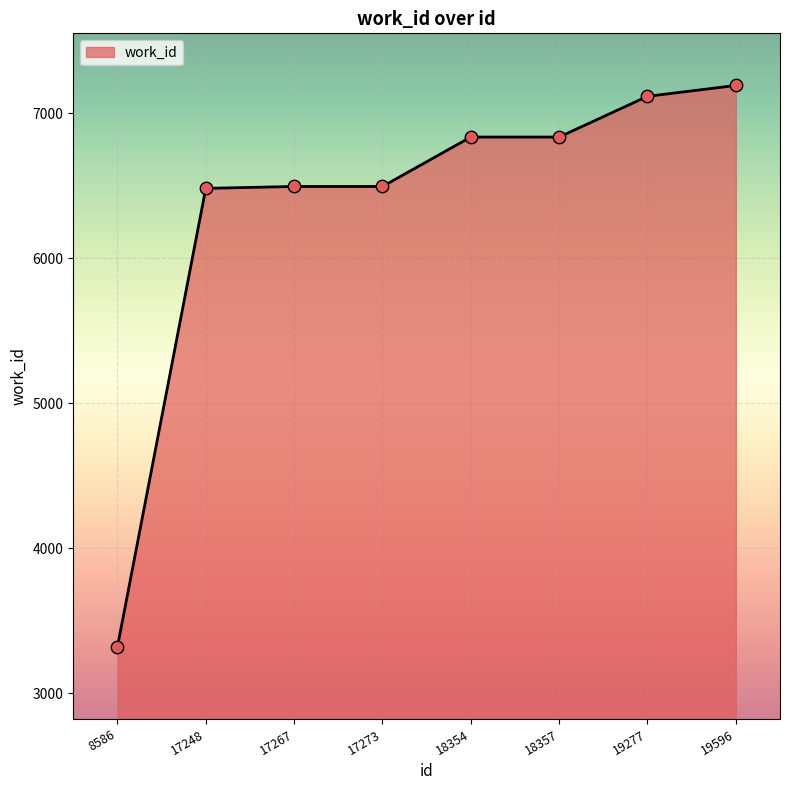

What is the ratio of the value at 8586 to the value at 19596?

0.5